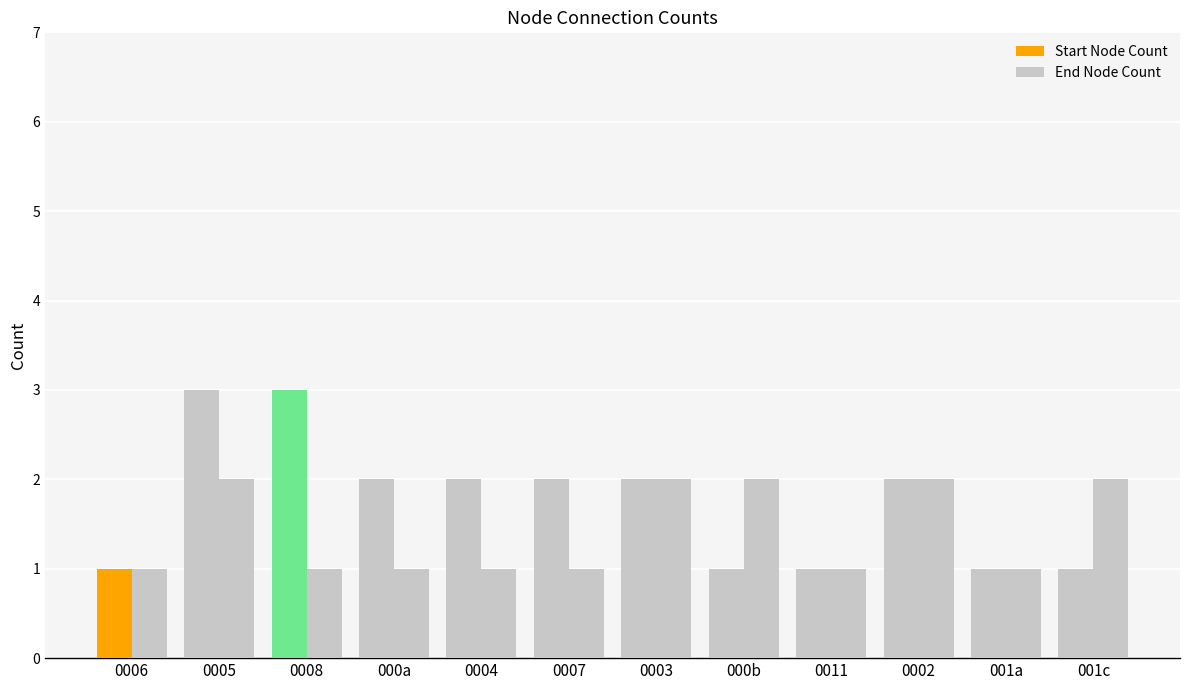

How many End Node Count values are between 1 and 2?

12